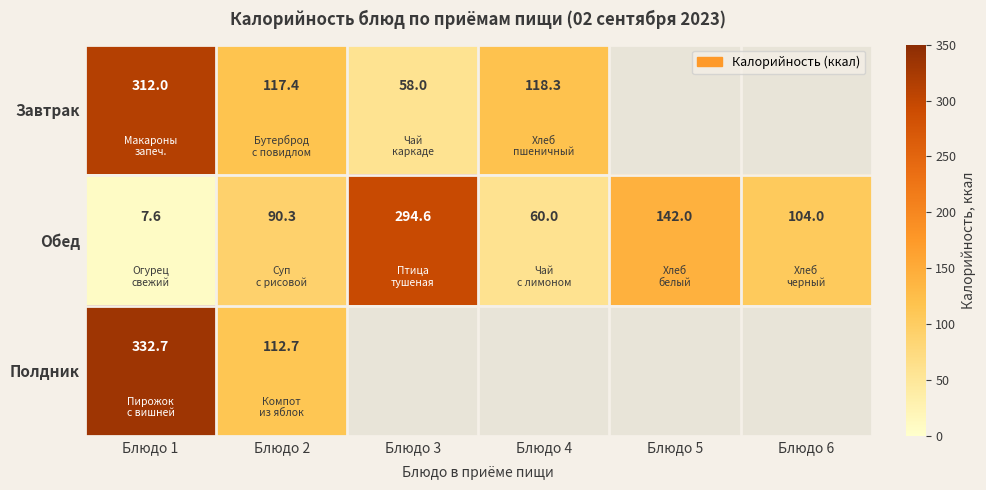

What is the maximum value for Обед?

294.6